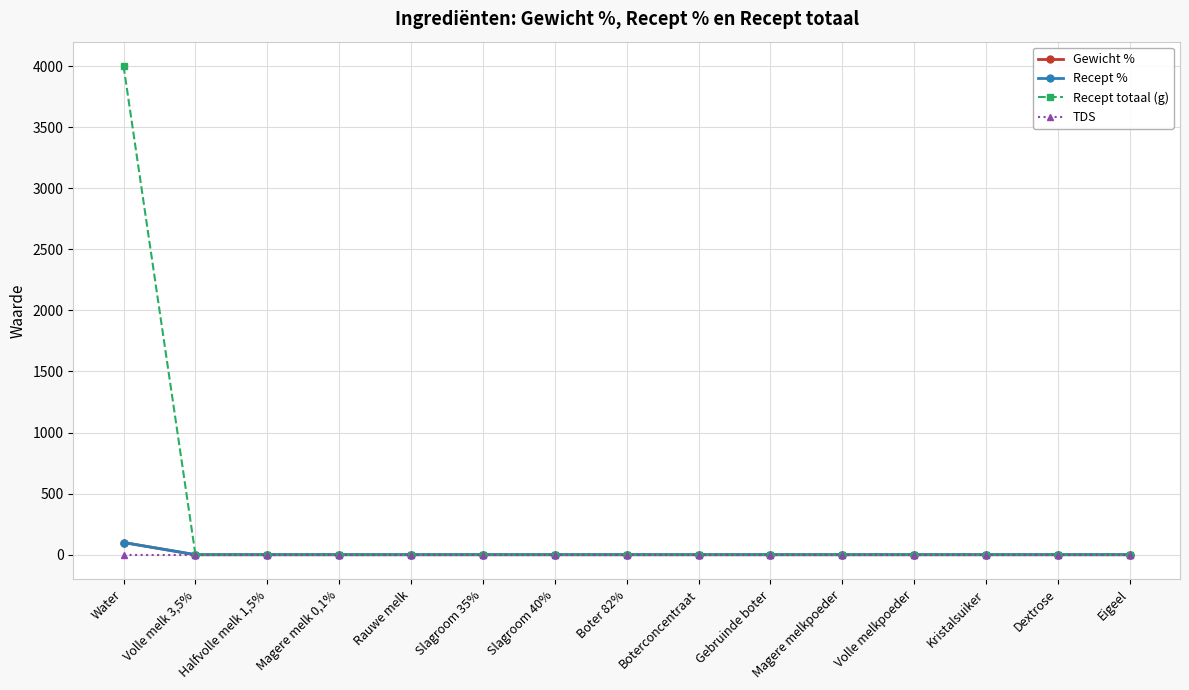

Reading left to right, transcribe all the data shown in this chart.

Gewicht %: 100	0	0	0	0	0	0	0	0	0	0	0	0	0	0
Recept %: 100	0	0	0	0	0	0	0	0	0	0	0	0	0	0
Recept totaal (g): 4000	0	0	0	0	0	0	0	0	0	0	0	0	0	0
TDS: 0	0	0	0	0	0	0	0	0	0	0	0	0	0	0